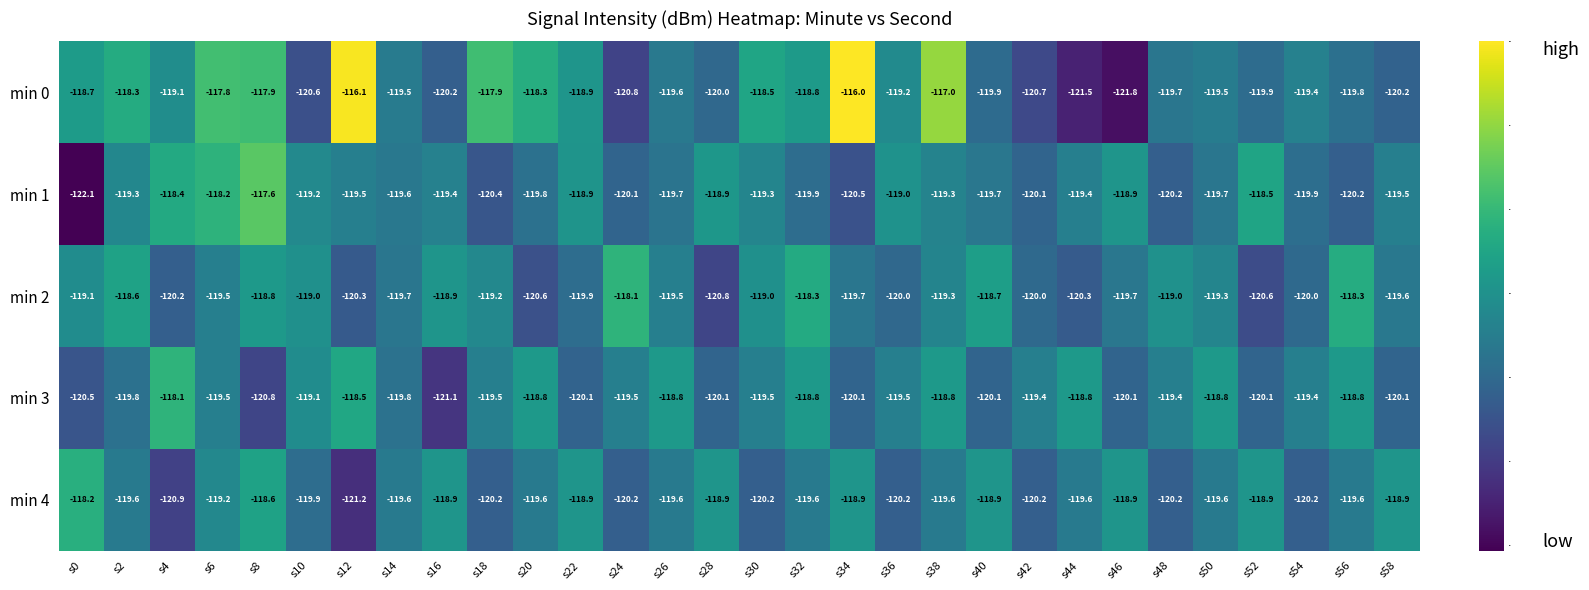

What is the difference between the maximum and minimum values in the min 4 series?

3.0